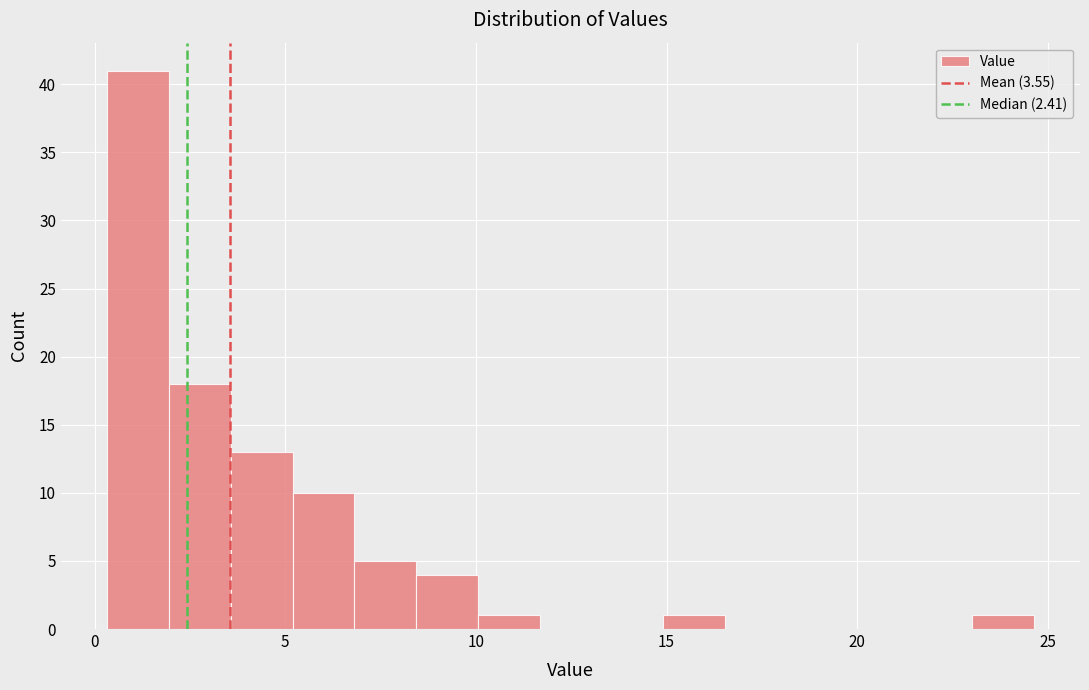

Read against the x-axis, roughly where is the centre of the tallest bar?

1.0